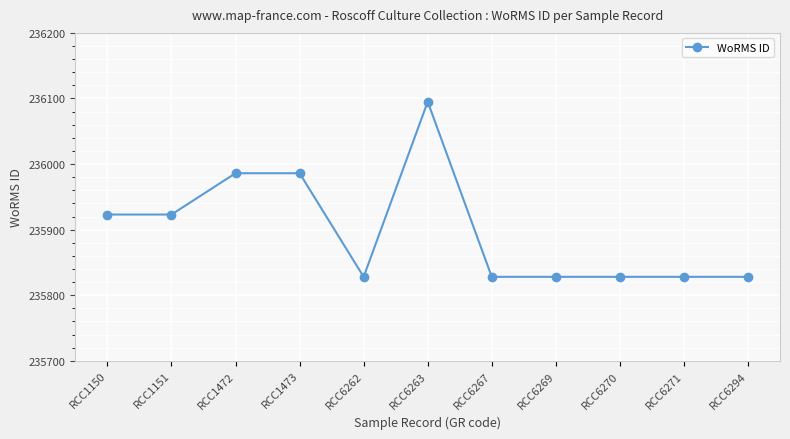

Between RCC6270 and RCC1473, which is larger?

RCC1473